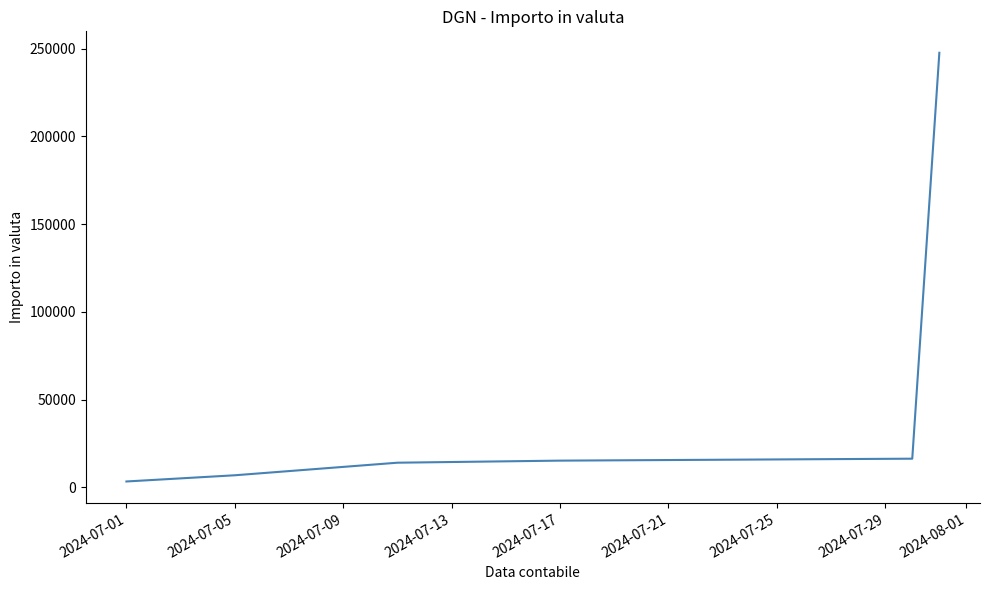

True or false: the data has more than 2 interior local peaks.

False